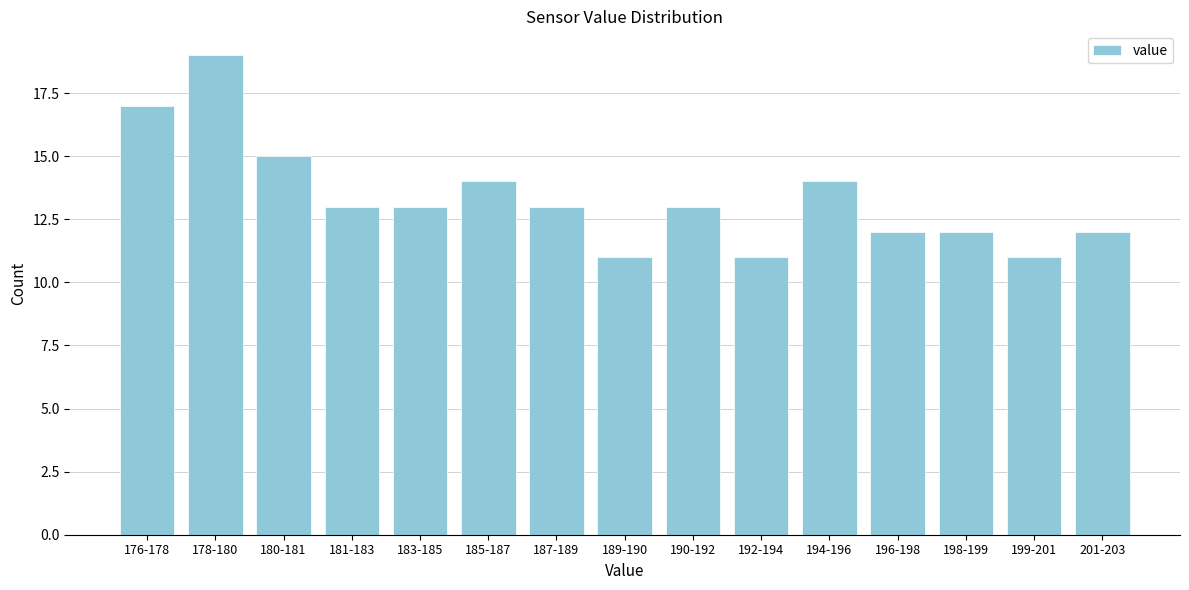

Reading left to right, what are all the values shown in this chart?

176-178=17	178-180=19	180-181=15	181-183=13	183-185=13	185-187=14	187-189=13	189-190=11	190-192=13	192-194=11	194-196=14	196-198=12	198-199=12	199-201=11	201-203=12